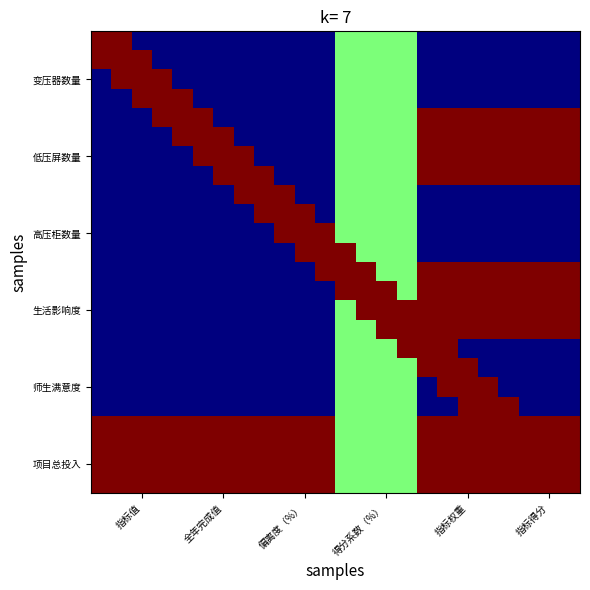

At how many categories does at least one series exceed 0?

24